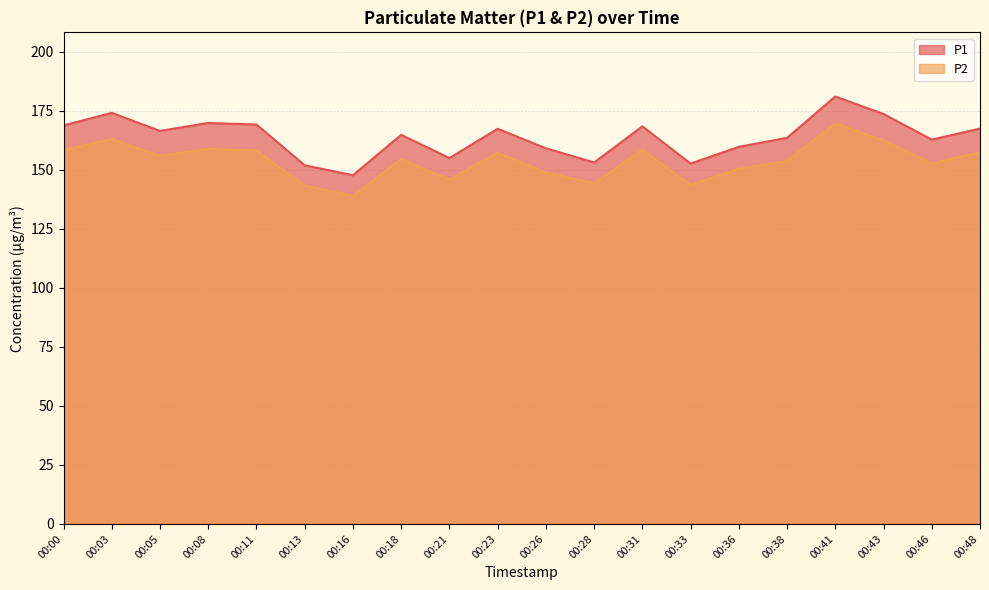

What value does the P2 series have at 00:31?

158.4